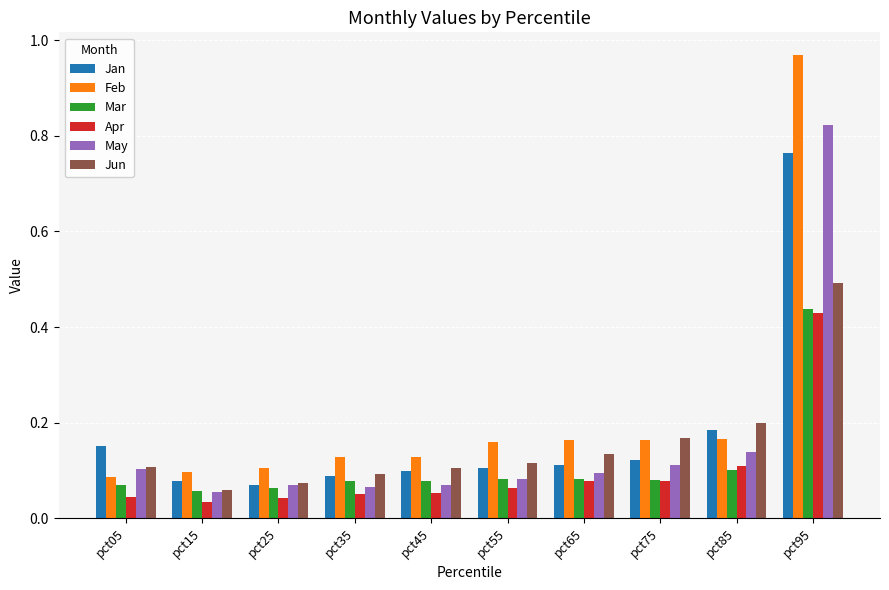

Which series changed the most between pct15 and pct65?

Jun